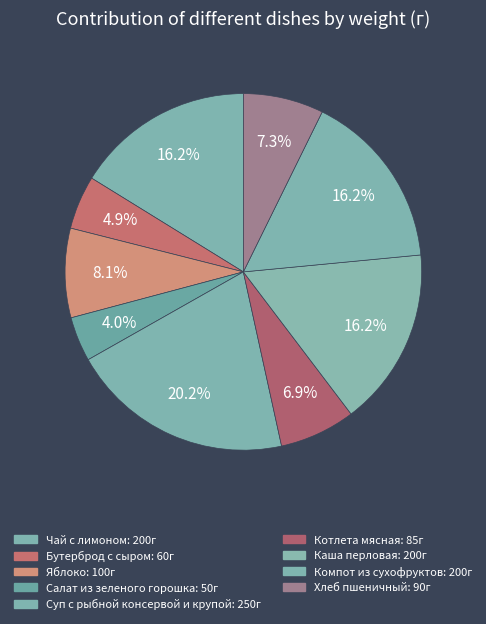

To the nearest percent, what is the difference between the Компот из сухофруктов and Хлеб пшеничный slice percentages?

9%